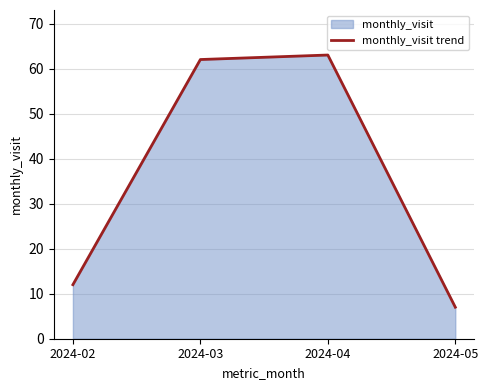

What is the sum of the values at 2024-05 and 2024-04?

70